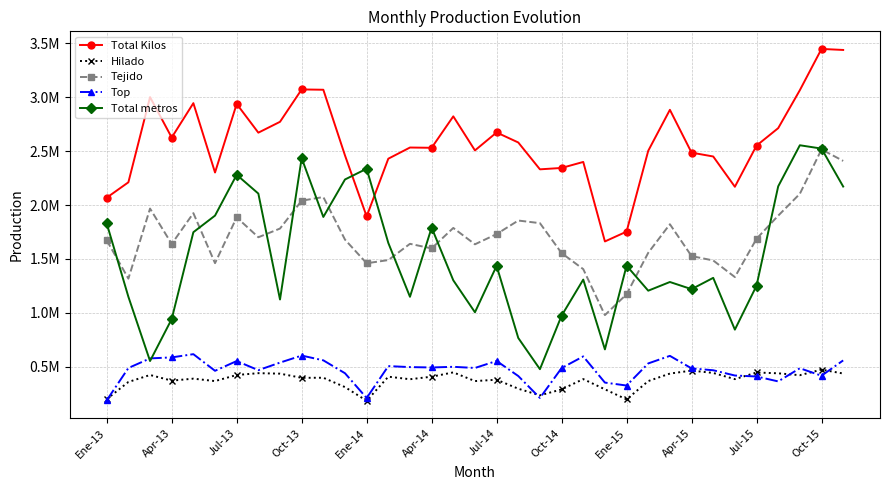

Is this an area chart (filled region under the line)?

No